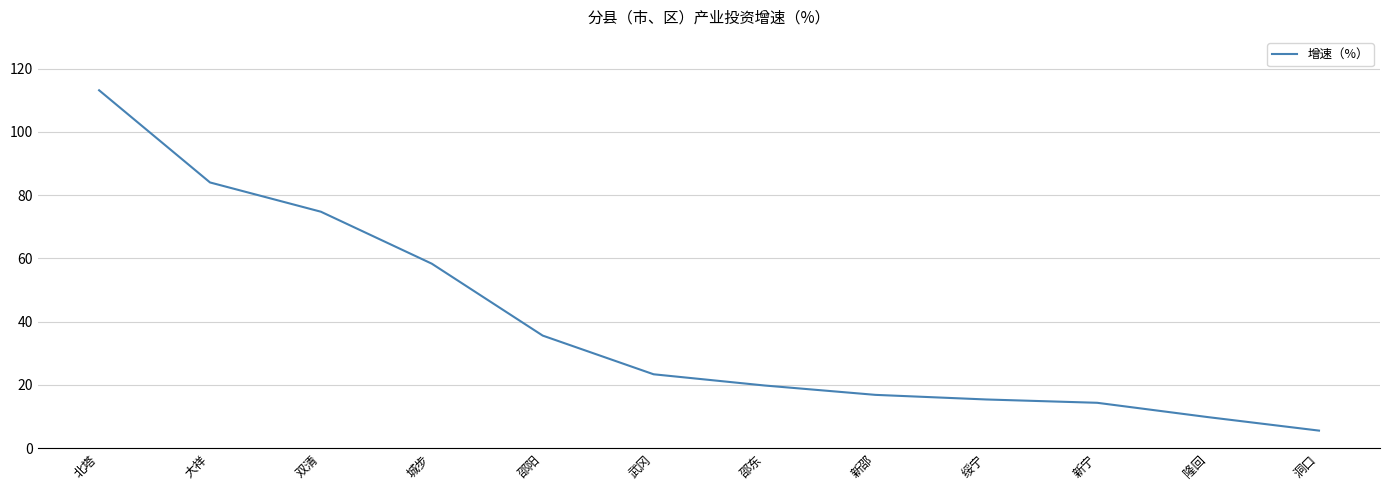

What is the average value?

39.3